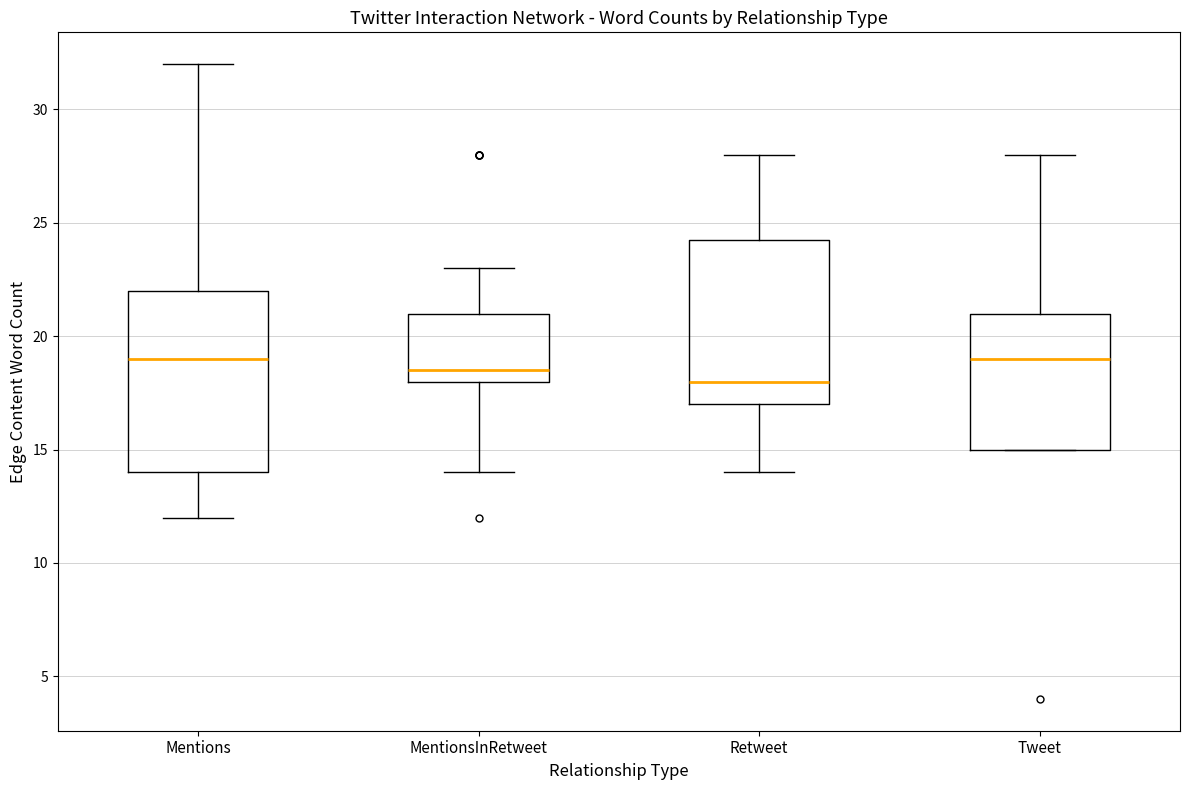

Reading left to right, transcribe this box plot: for each box, give where its median line is, the range the box spans, and where its two whiskers end, as read against the y-axis. The values are not printed on the chart, so give them approximately, as read against the axis.

Mentions: median 19.0, box 14.0 to 22.0, whiskers 12.0 to 32.0
MentionsInRetweet: median 18.5, box 18.0 to 21.0, whiskers 14.0 to 23.0
Retweet: median 18.0, box 17.0 to 24.5, whiskers 14.0 to 28.0
Tweet: median 19.0, box 15.0 to 21.0, whiskers 15.0 to 28.0